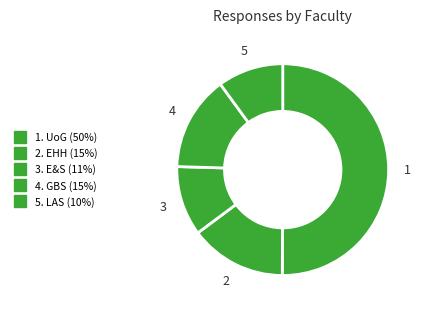

How many slices are in this pie chart?

5